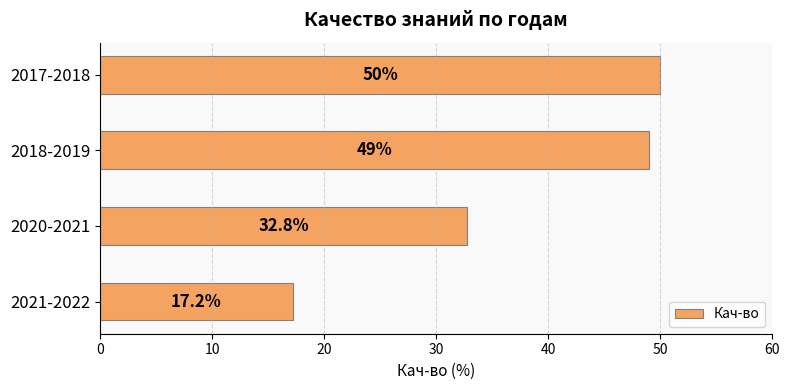

The chart shows a value of 16.3 at 2020-2021. True or false?

False